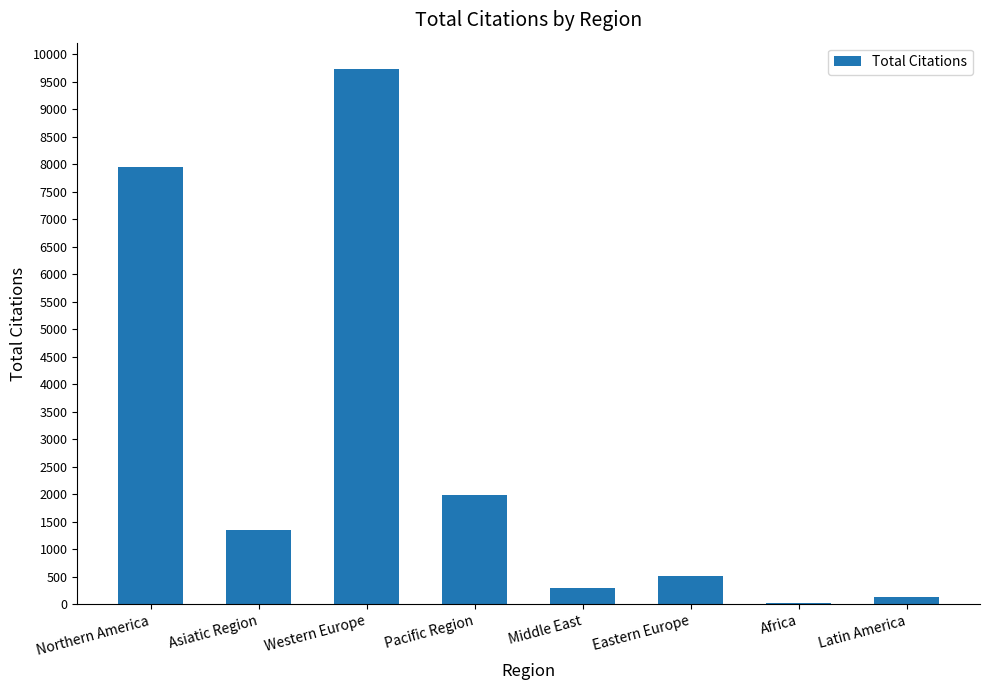

What is the sum of all values?

21966